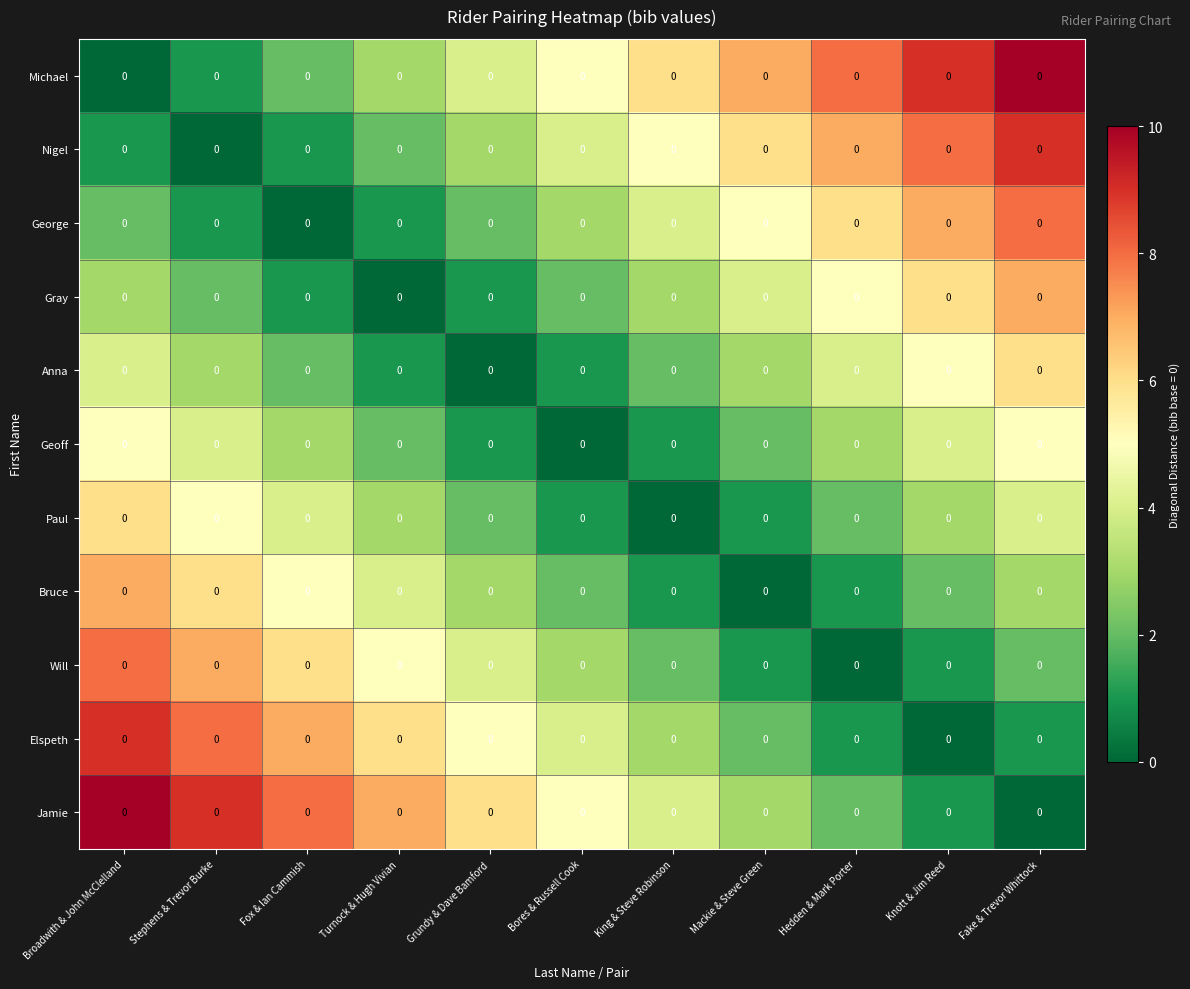

Is it true that Bruce equals 1 at King & Steve Robinson?

False